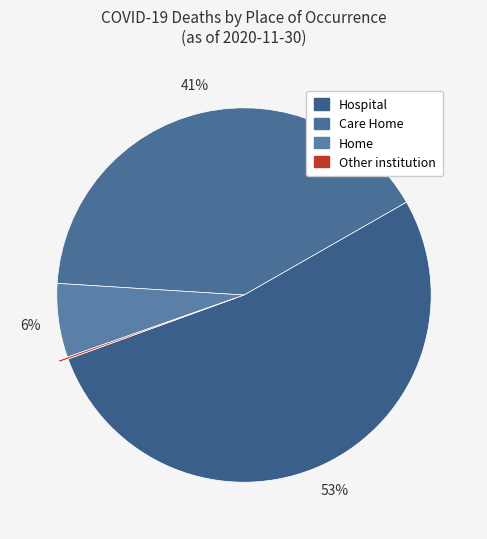

To the nearest percent, what portion does Care Home represent?

41%